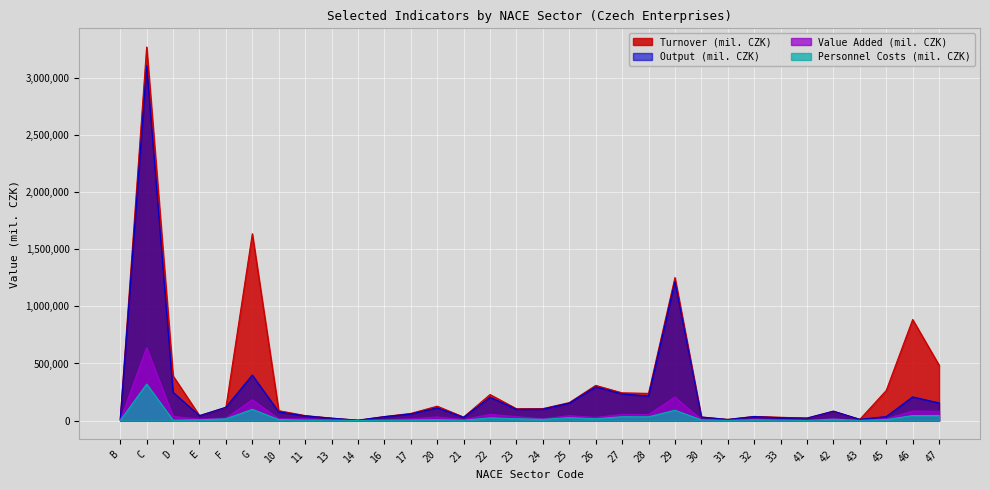

Which series changed the most between E and 29?

Turnover (mil. CZK)